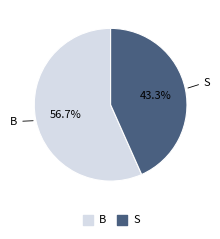

To the nearest percent, what portion does B represent?

57%